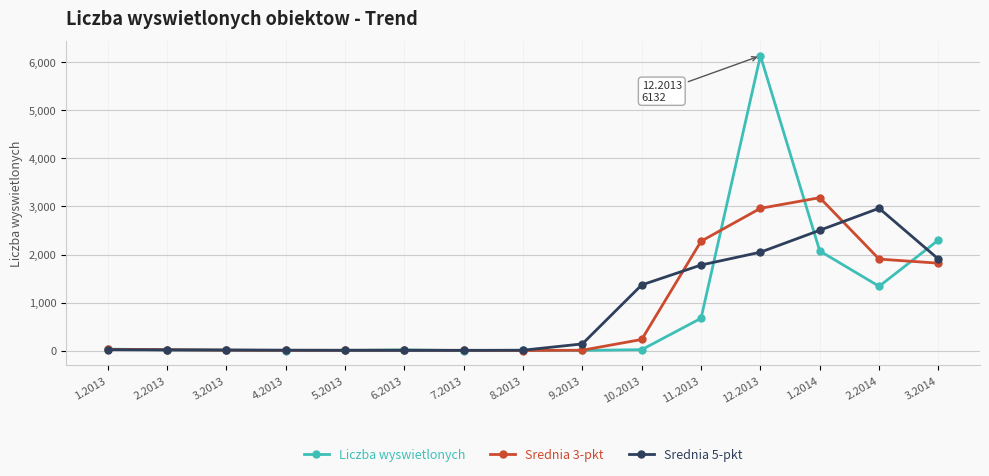

How many data points in Srednia 3-pkt are above 21?

8